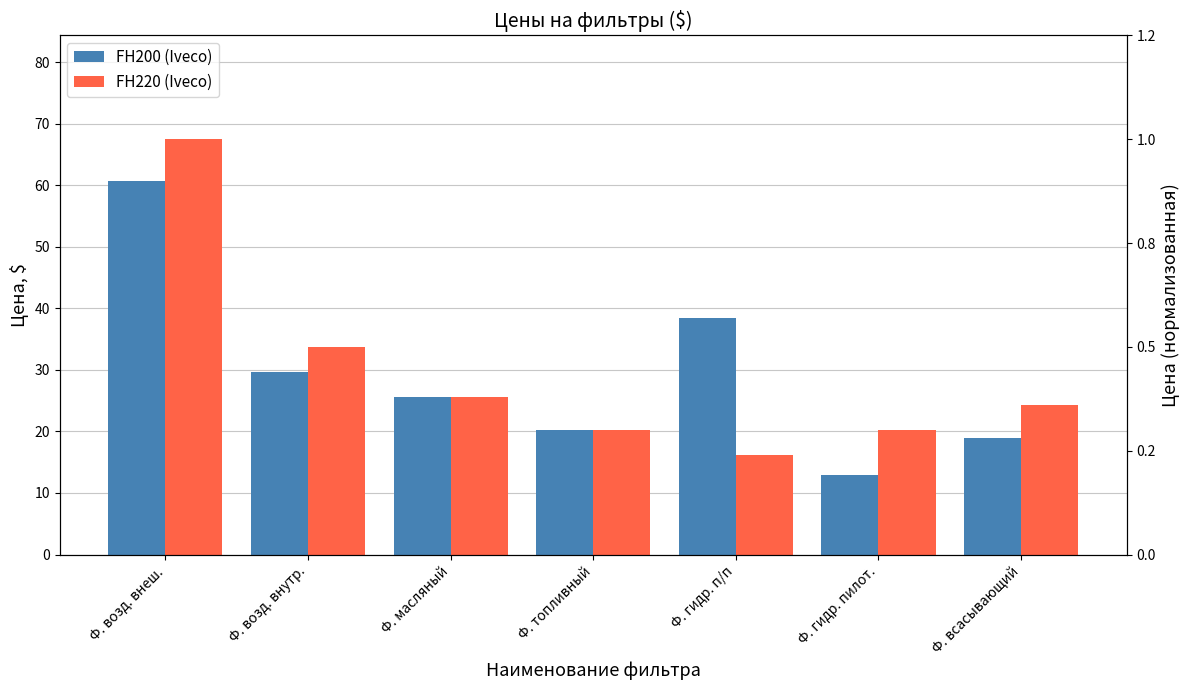

Which has a higher value, Ф. всасывающий or Ф. топливный?

Ф. топливный